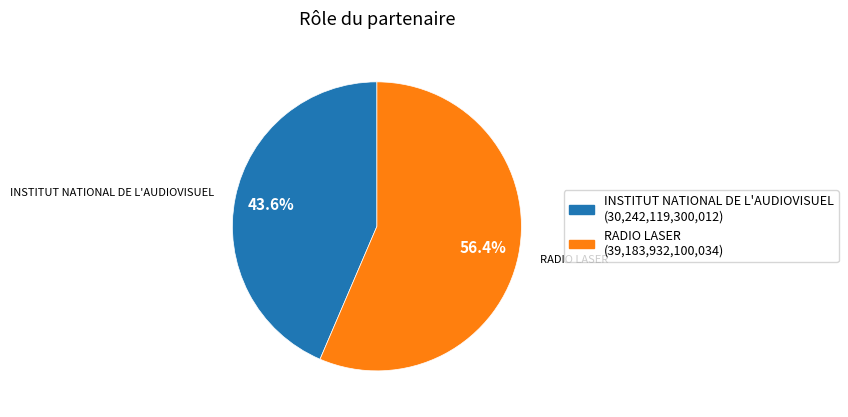

Which category accounts for the majority?

RADIO LASER